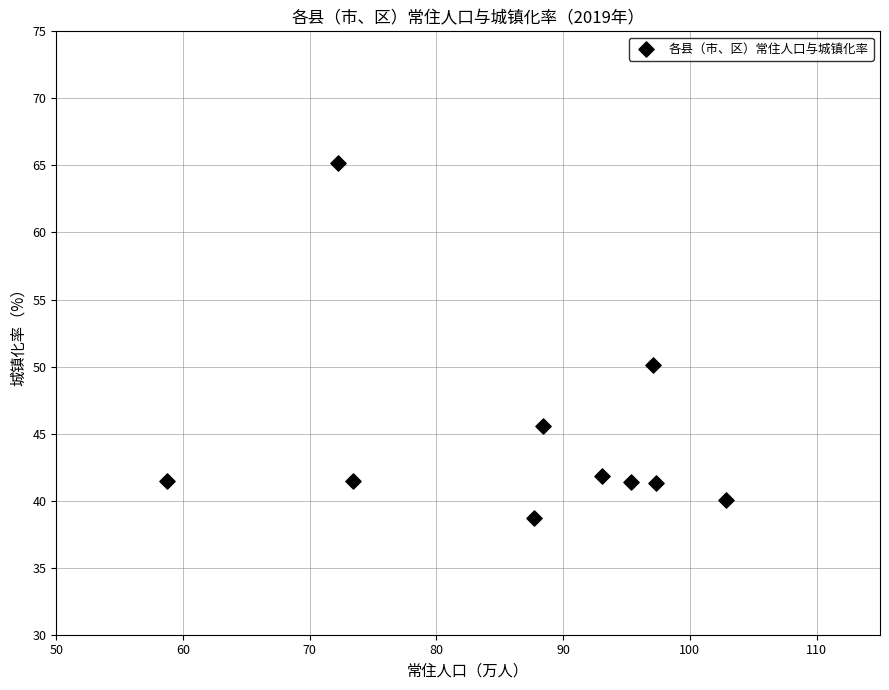

What is the average Y value?

44.7